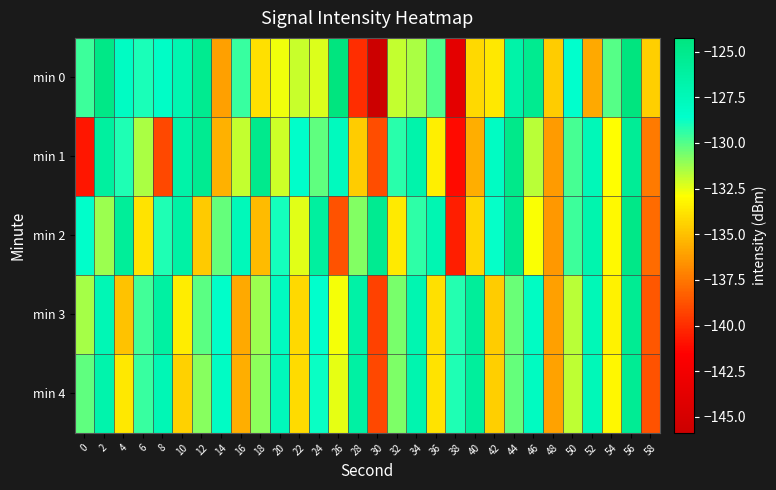

Reading left to right, what are all the values shown in this chart?

min 0: 0=-129.6	2=-124.7	4=-128.1	6=-129.0	8=-128.2	10=-127.1	12=-125.2	14=-136.2	16=-129.6	18=-133.9	20=-132.6	22=-132.0	24=-132.3	26=-124.3	28=-140.0	30=-145.9	32=-131.9	34=-131.5	36=-130.0	38=-143.8	40=-134.2	42=-133.7	44=-126.5	46=-125.2	48=-134.6	50=-128.6	52=-135.8	54=-130.1	56=-124.3	58=-134.5
min 1: 0=-140.7	2=-126.1	4=-129.1	6=-131.5	8=-139.1	10=-126.6	12=-125.3	14=-135.5	16=-131.9	18=-125.0	20=-132.1	22=-128.5	24=-130.2	26=-127.8	28=-134.6	30=-138.9	32=-129.3	34=-126.7	36=-133.4	38=-141.2	40=-135.6	42=-128.1	44=-124.9	46=-131.7	48=-136.3	50=-129.8	52=-127.5	54=-132.9	56=-125.6	58=-137.4
min 2: 0=-128.5	2=-131.2	4=-125.7	6=-133.8	8=-129.1	10=-126.4	12=-134.7	14=-130.3	16=-127.6	18=-135.2	20=-128.9	22=-132.4	24=-126.1	26=-138.7	28=-130.8	30=-125.3	32=-133.6	34=-129.4	36=-127.2	38=-140.5	40=-134.3	42=-128.7	44=-125.1	46=-132.8	48=-136.4	50=-129.6	52=-126.9	54=-133.1	56=-124.8	58=-137.9
min 3: 0=-131.4	2=-127.3	4=-134.9	6=-129.7	8=-126.2	10=-133.5	12=-130.1	14=-128.4	16=-135.8	18=-131.2	20=-127.9	22=-134.2	24=-128.6	26=-132.7	28=-126.5	30=-139.3	32=-130.6	34=-127.1	36=-133.9	38=-129.2	40=-125.8	42=-134.6	44=-130.4	46=-128.1	48=-136.1	50=-131.7	52=-127.4	54=-133.3	56=-125.4	58=-138.6
min 4: 0=-130.2	2=-126.8	4=-133.7	6=-129.5	8=-127.3	10=-134.4	12=-130.9	14=-128.2	16=-135.6	18=-131.0	20=-127.7	22=-134.1	24=-128.8	26=-132.5	28=-126.3	30=-139.1	32=-130.7	34=-127.0	36=-133.8	38=-129.1	40=-125.9	42=-134.5	44=-130.3	46=-128.0	48=-136.0	50=-131.8	52=-127.5	54=-133.2	56=-125.5	58=-138.7